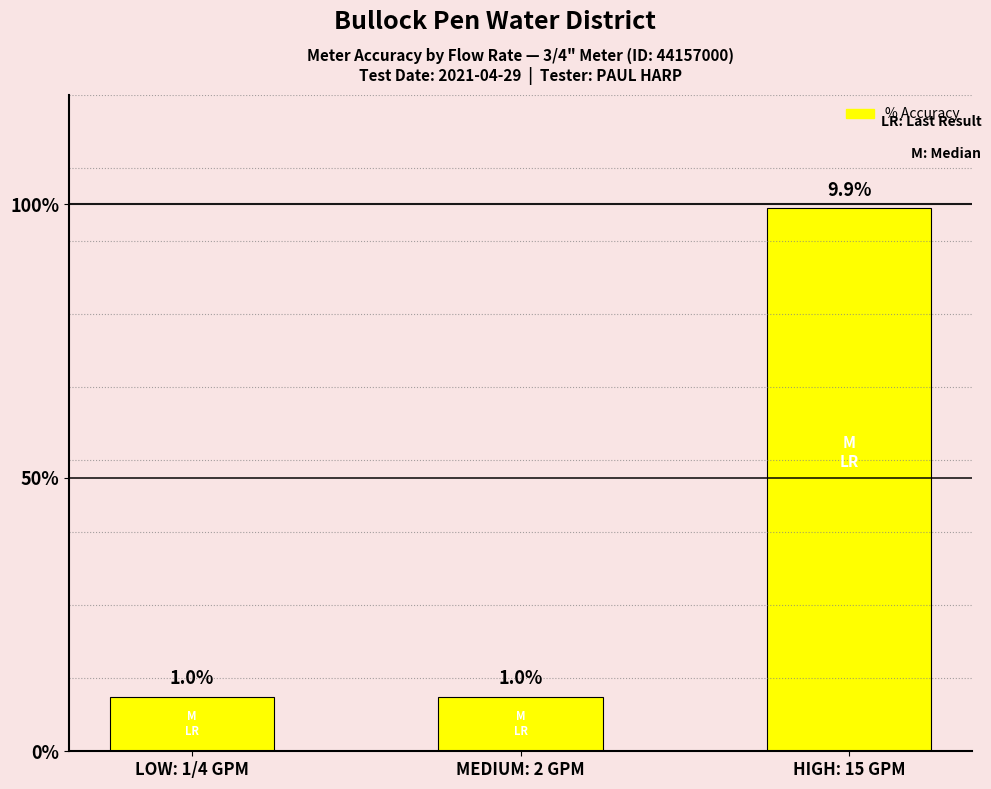

Are the bars horizontal?

No